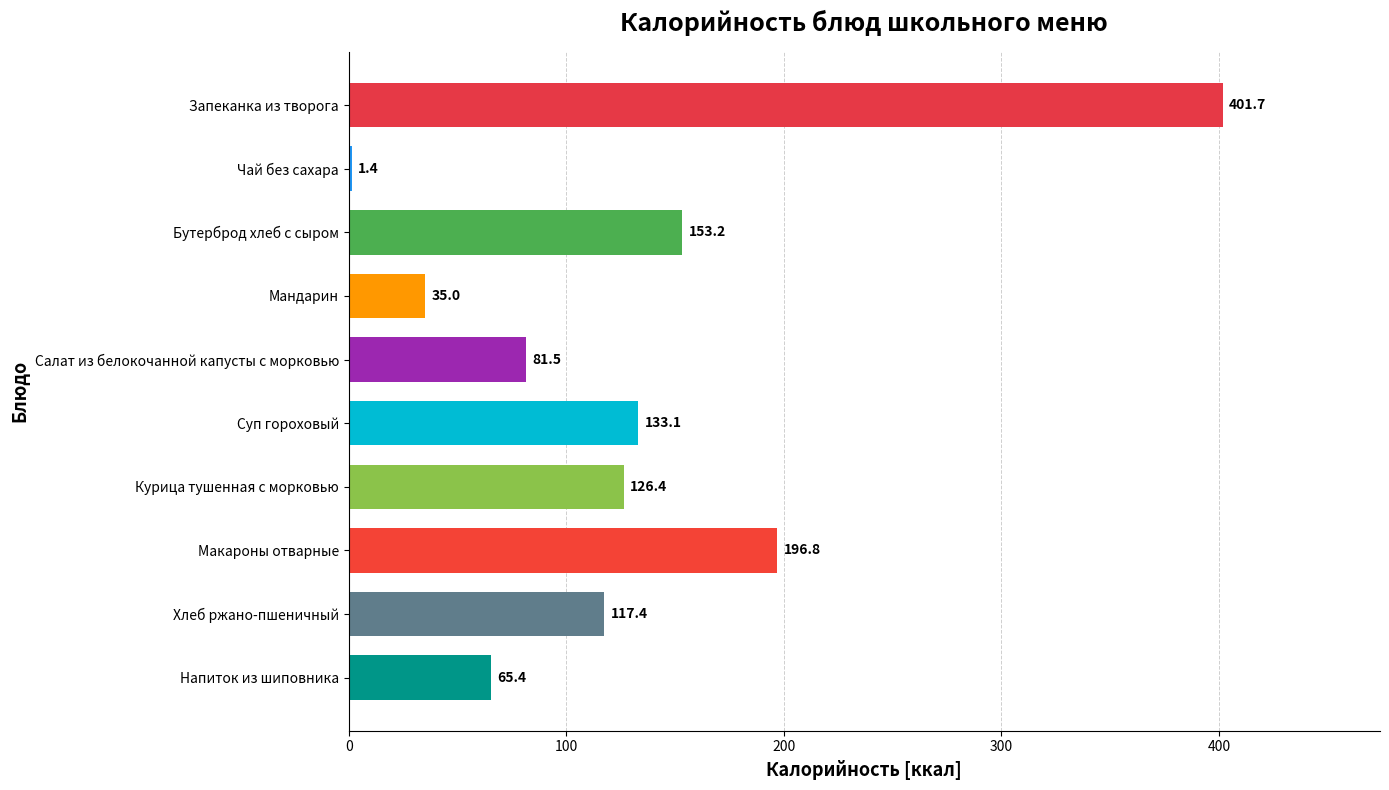

The value at Напиток из шиповника is 65.4. True or false?

True